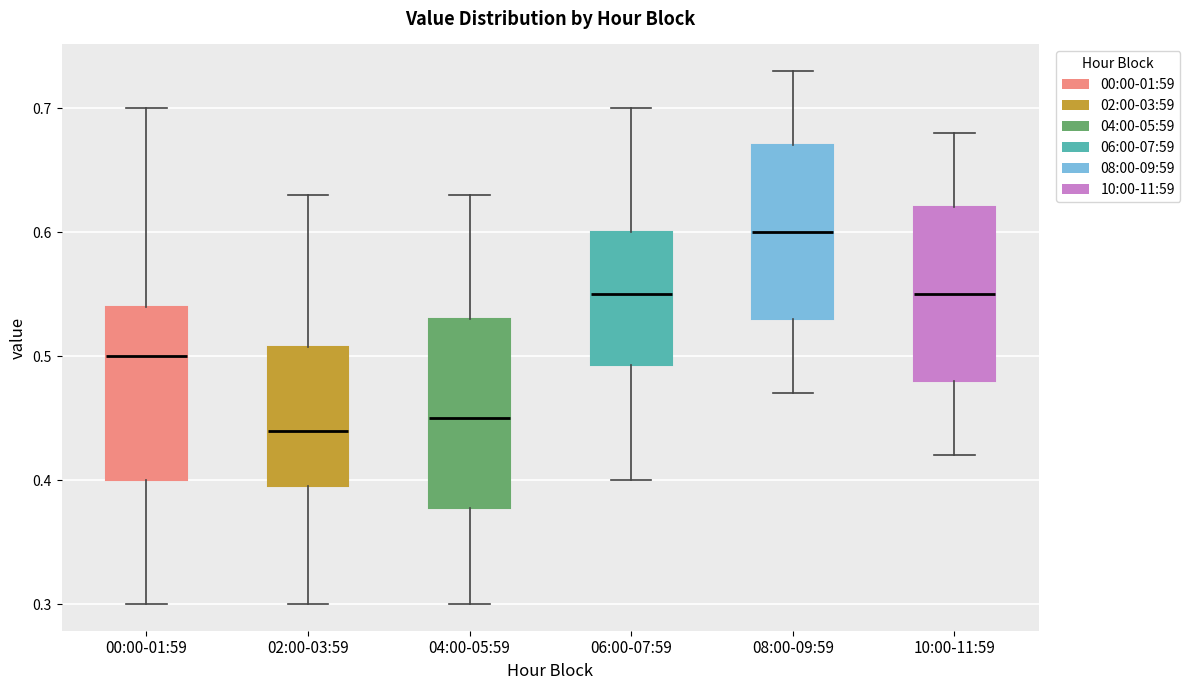

Reading left to right, transcribe this box plot: for each box, give where its median line is, the range the box spans, and where its two whiskers end, as read against the y-axis. The values are not printed on the chart, so give them approximately, as read against the axis.

00:00-01:59: median 0.50, box 0.40 to 0.54, whiskers 0.30 to 0.70
02:00-03:59: median 0.44, box 0.40 to 0.51, whiskers 0.30 to 0.63
04:00-05:59: median 0.45, box 0.38 to 0.53, whiskers 0.30 to 0.63
06:00-07:59: median 0.55, box 0.49 to 0.60, whiskers 0.40 to 0.70
08:00-09:59: median 0.60, box 0.53 to 0.67, whiskers 0.47 to 0.73
10:00-11:59: median 0.55, box 0.48 to 0.62, whiskers 0.42 to 0.68